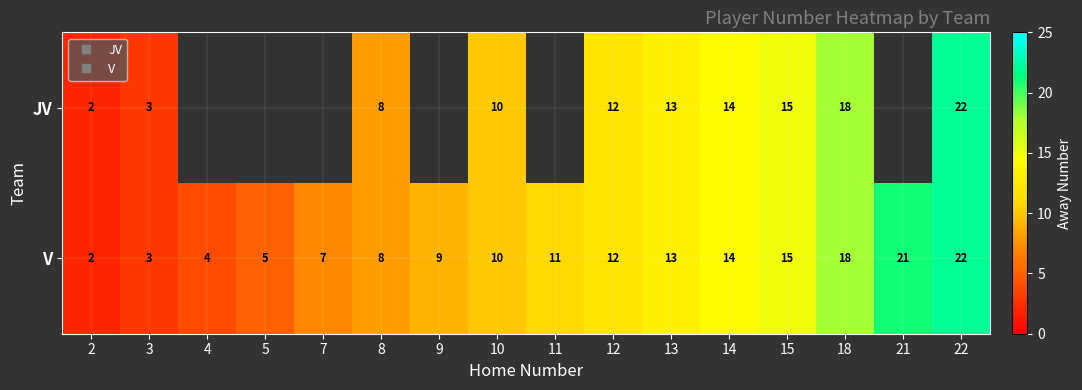

How many data points does each series have?

16